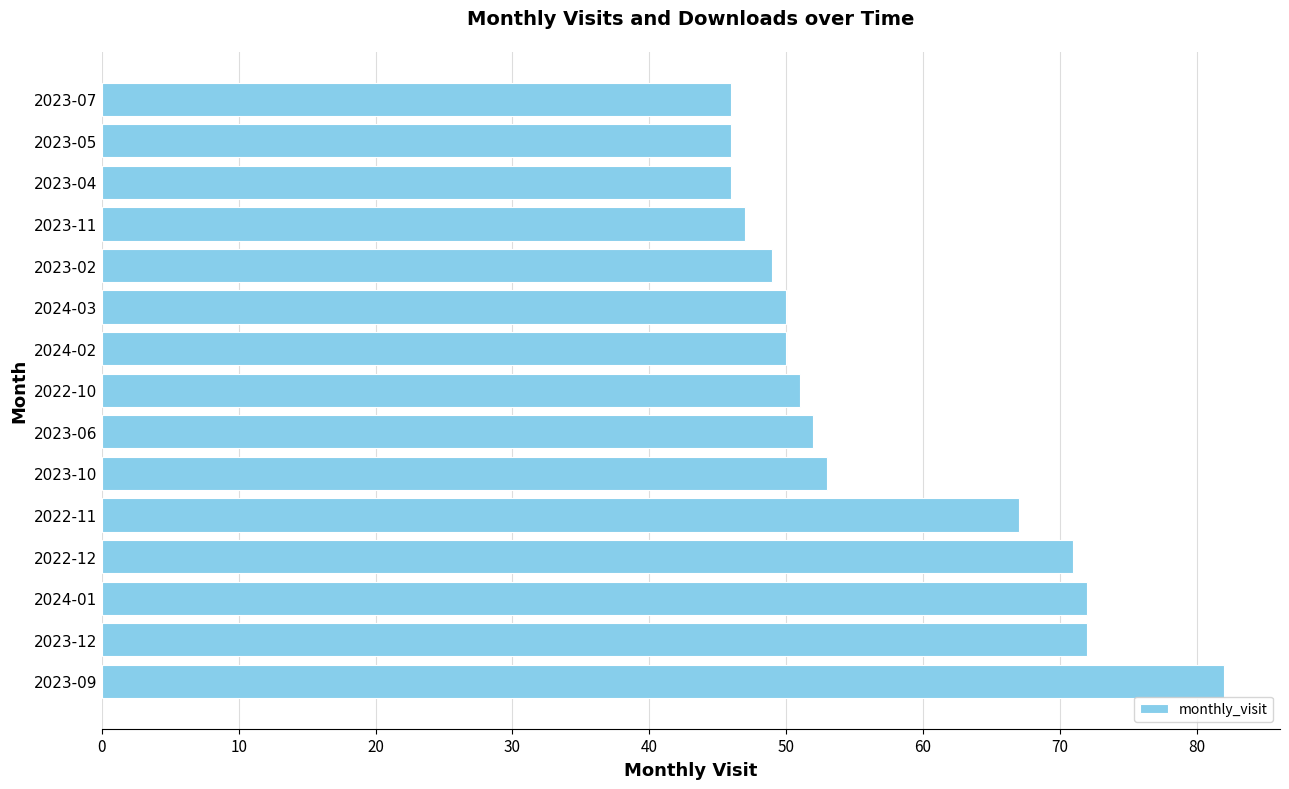

What is the ratio of the value at 2024-02 to the value at 2022-12?

0.7